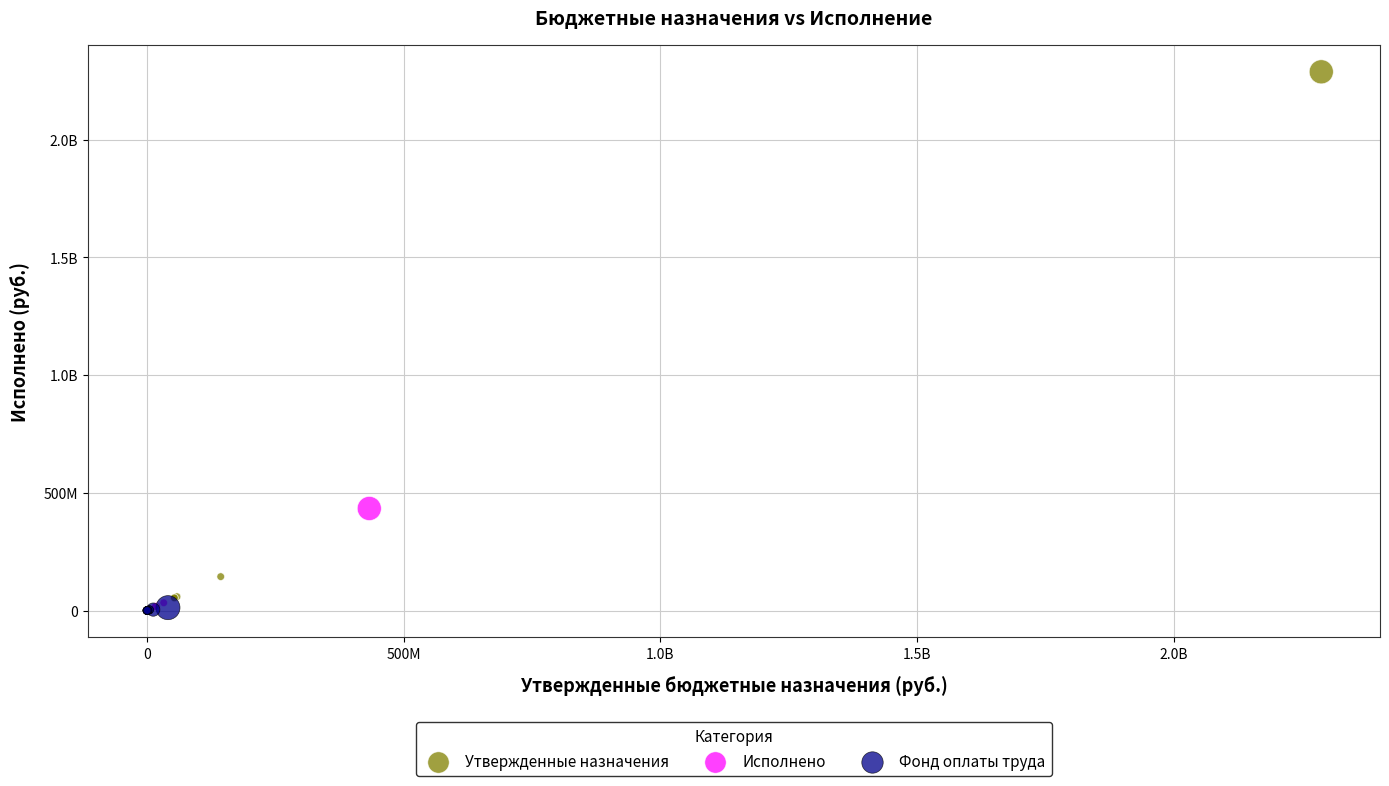

What are all the series names shown in the legend?

Утвержденные назначения, Исполнено, Фонд оплаты труда